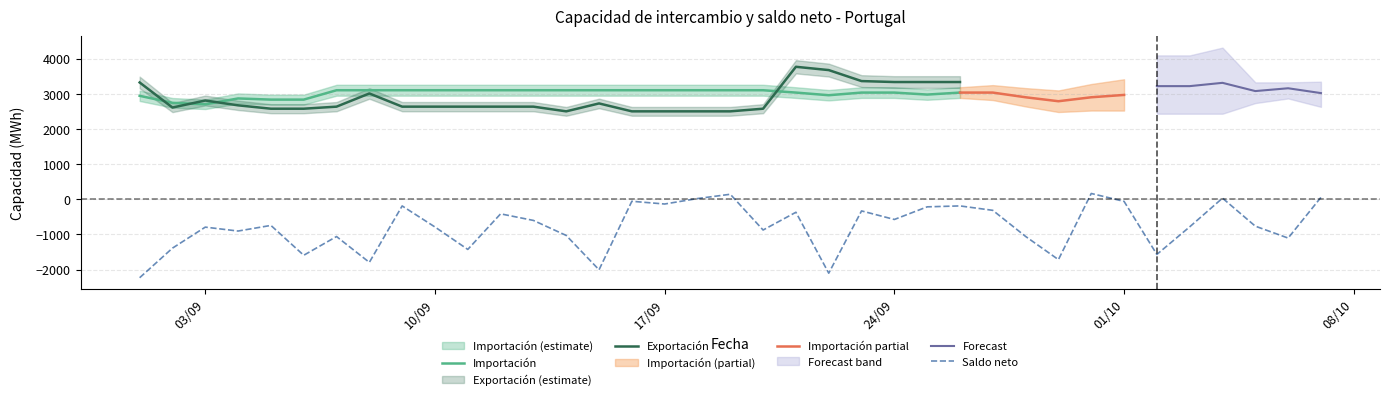

Does the chart have visible grid lines?

Yes